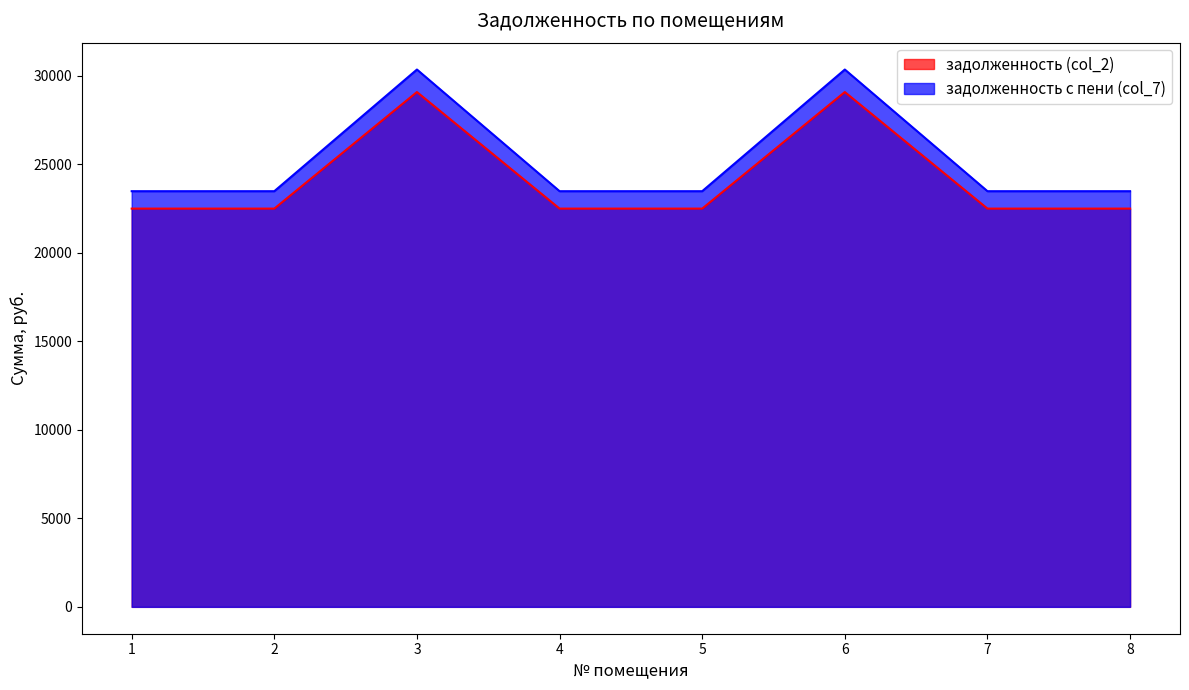

Which series has the largest range (max minus min)?

задолженность с пени (col_7)